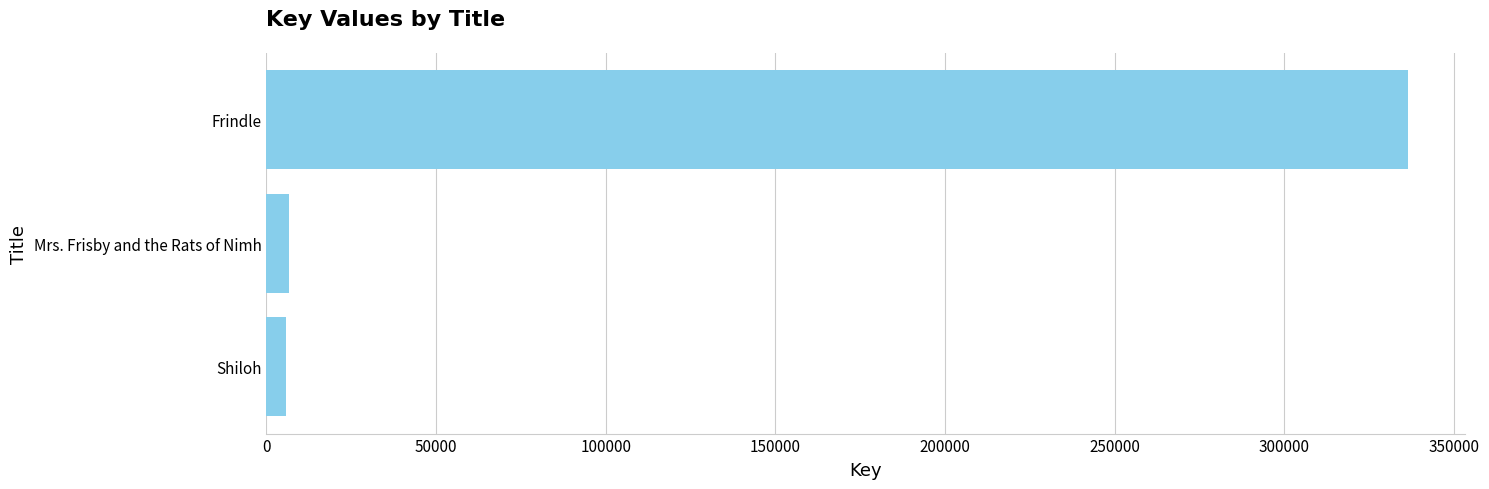

What is the sum of all values?

348701